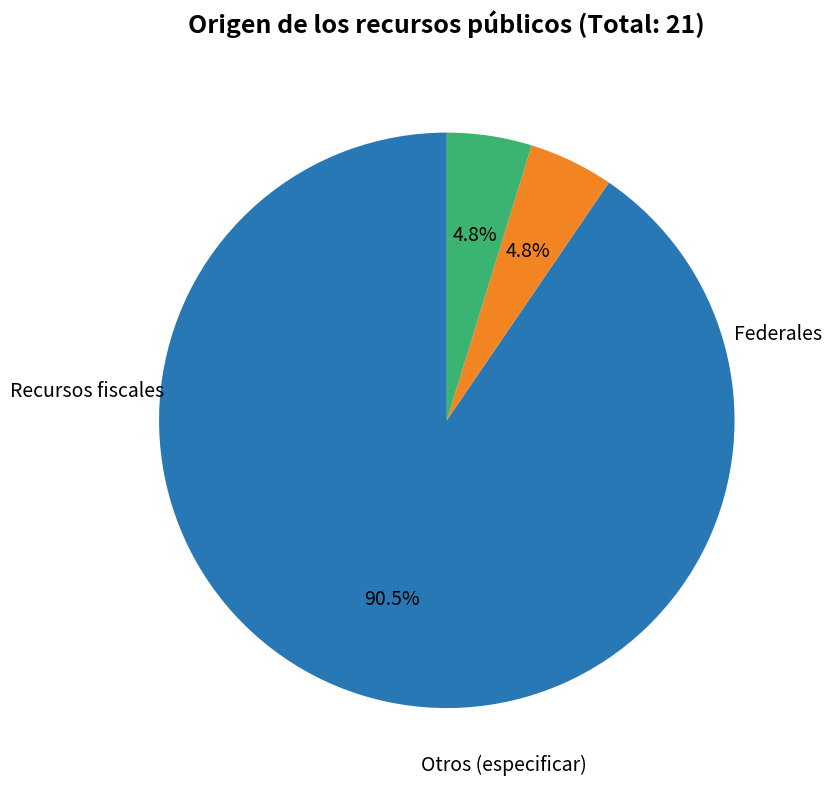

Count the number of slices in the pie.

3